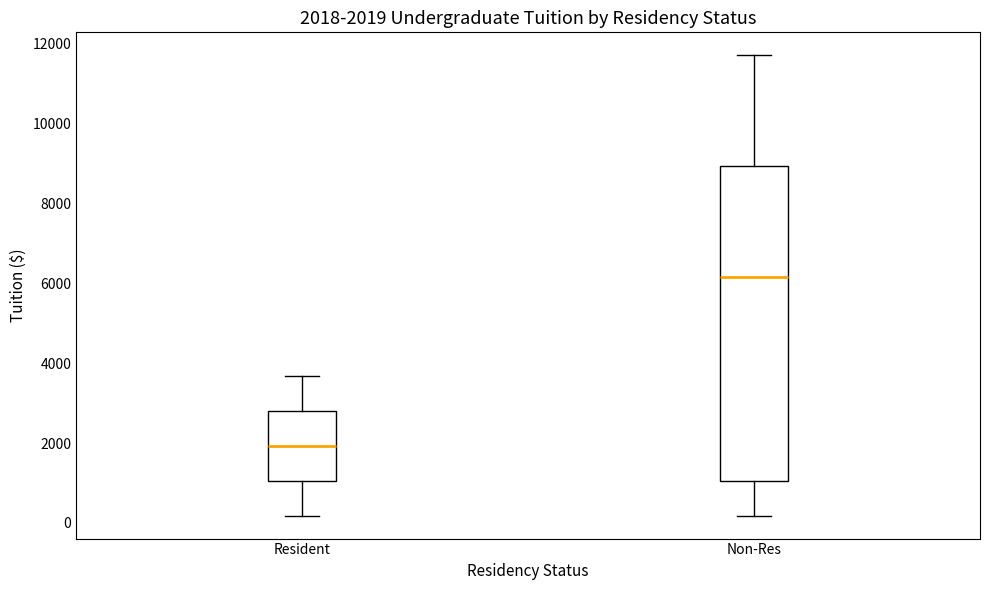

Which box is the tallest, from its lower edge to its upper edge?

Non-Res